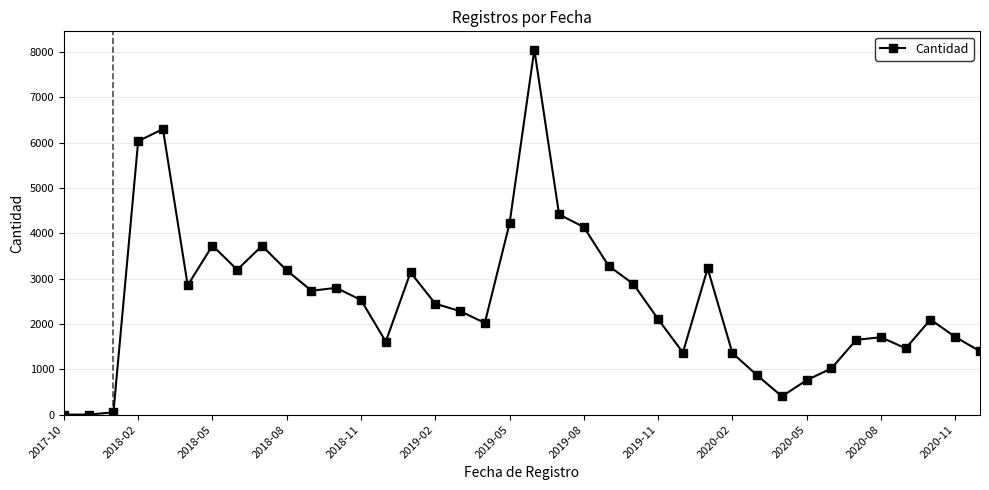

What is the maximum value shown in the chart?

8055